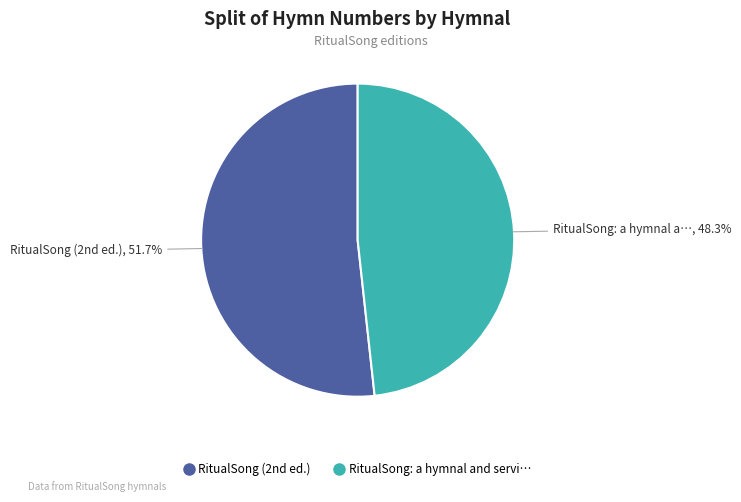

How many slices are in this pie chart?

2